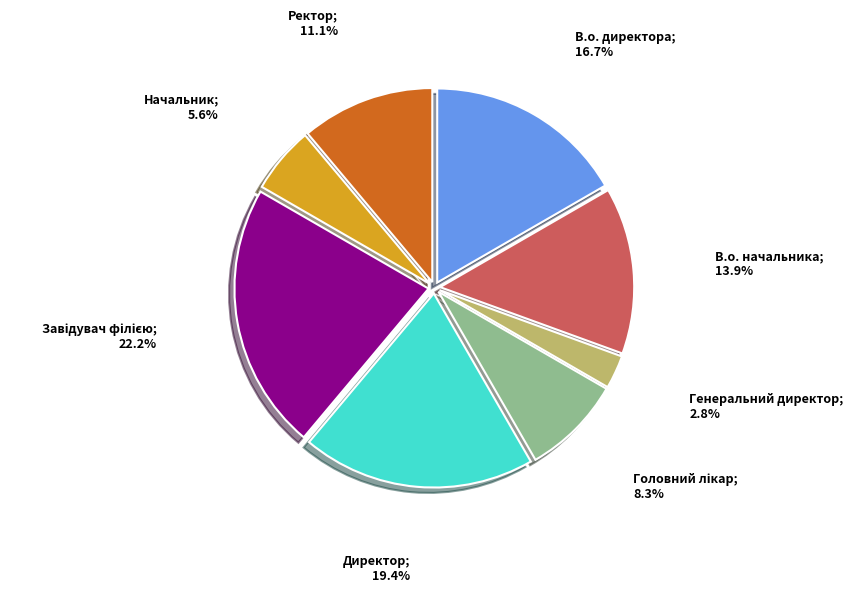

Is there a majority slice in this chart?

No